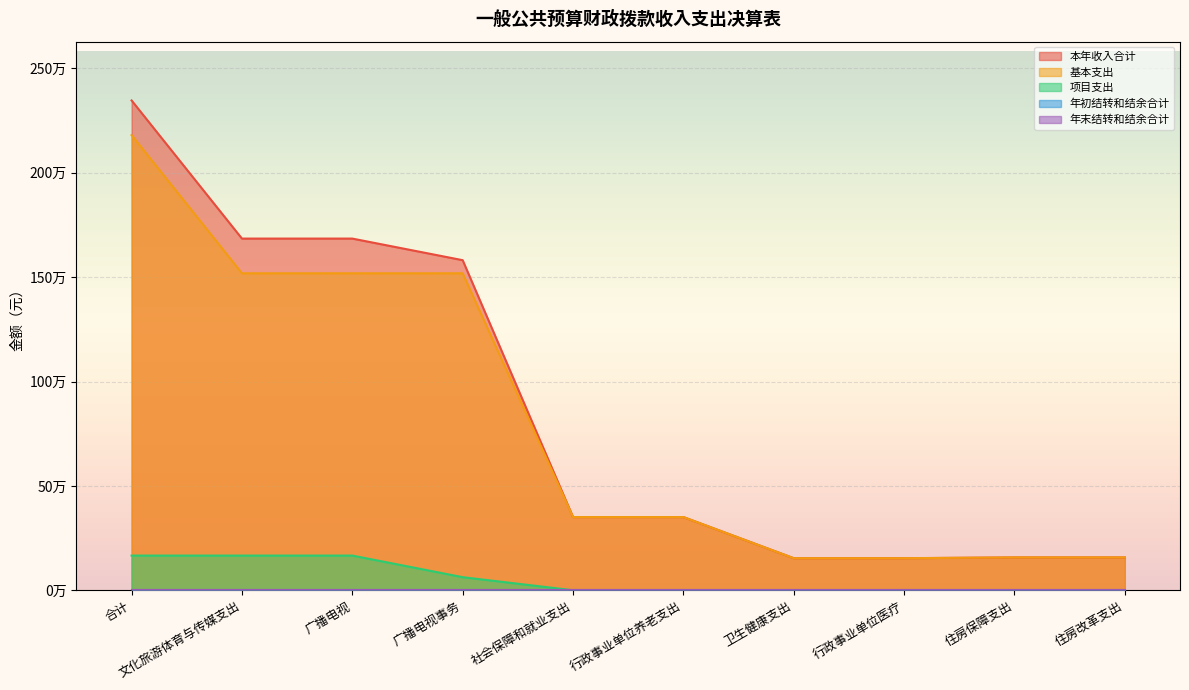

How many values in the 基本支出 series exceed 350639?

6